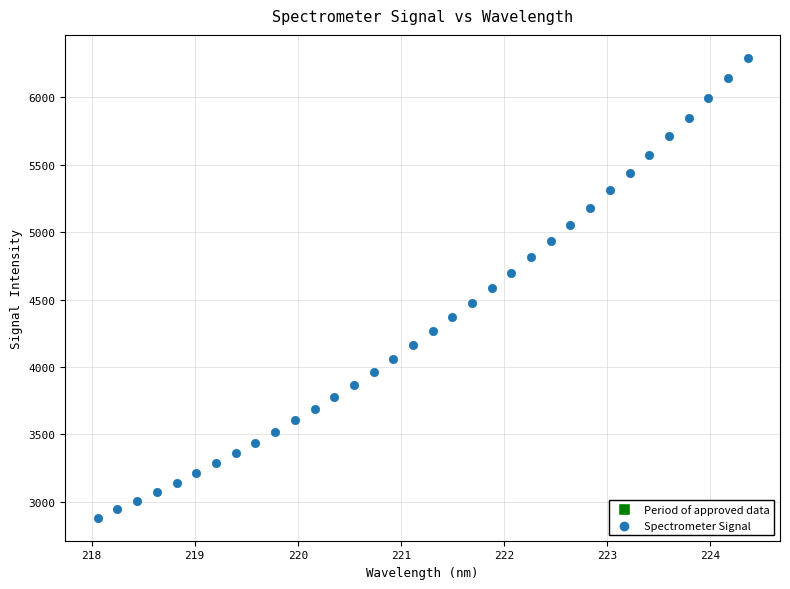

What is the range of Y values (max minus min)?

3413.8